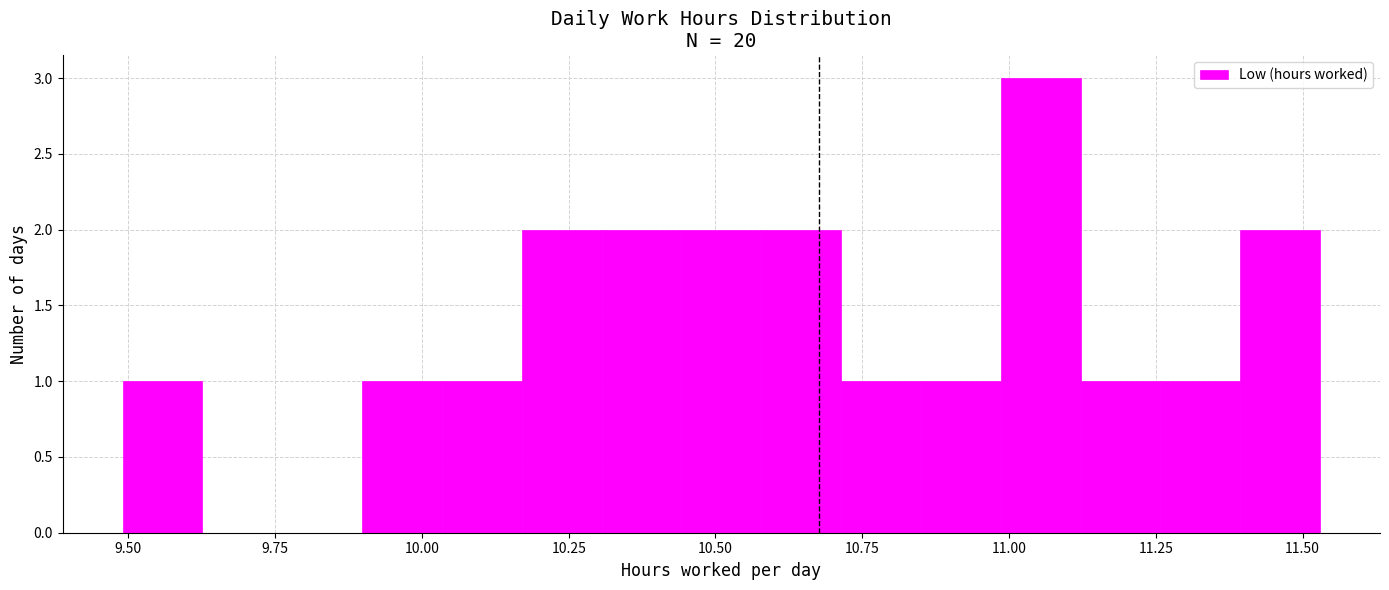

Around what value on the x-axis is the tallest bar? Give the approximate position of its centre, as read against the axis.

11.05